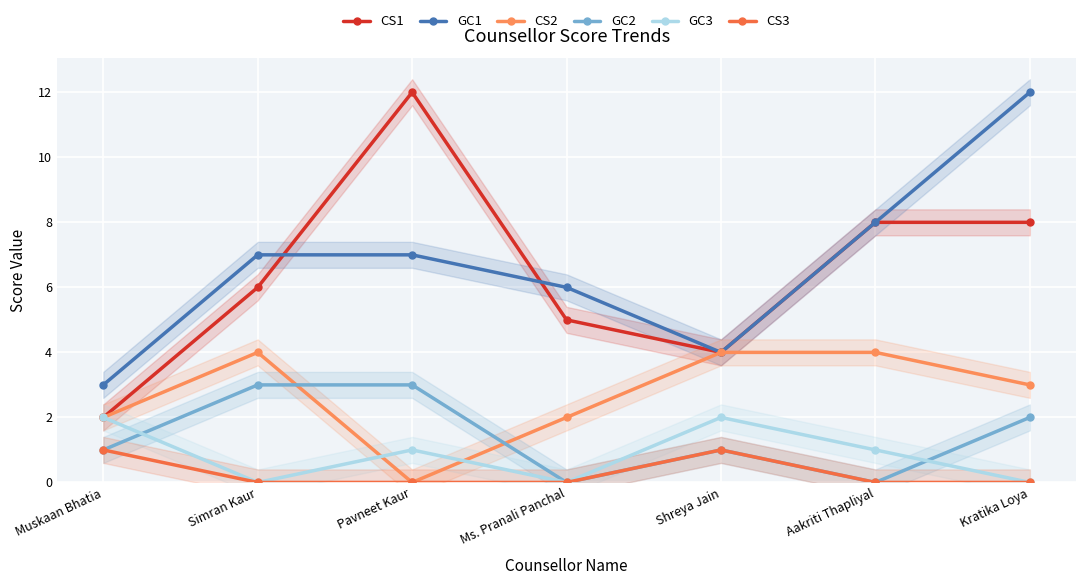

What position from the right is Pavneet Kaur?

5